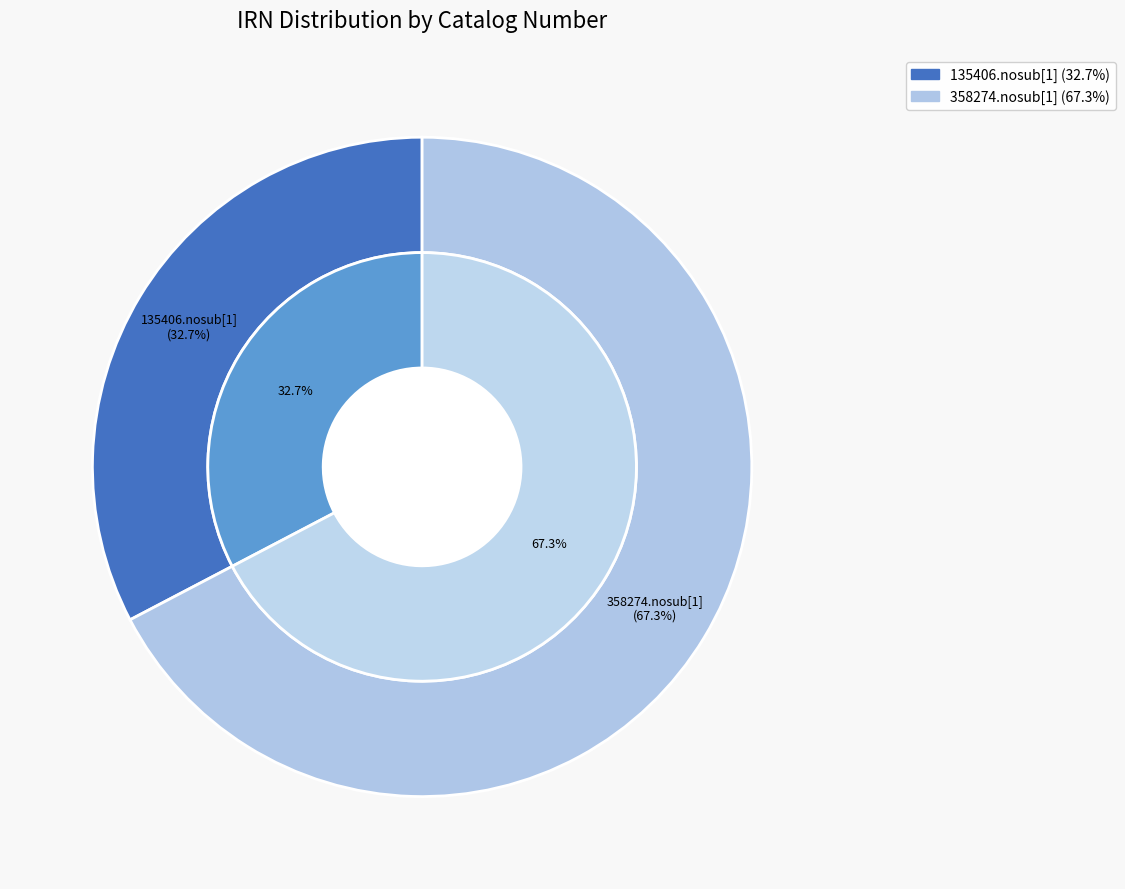

Between 135406.nosub[1] and 358274.nosub[1], which is larger?

358274.nosub[1]